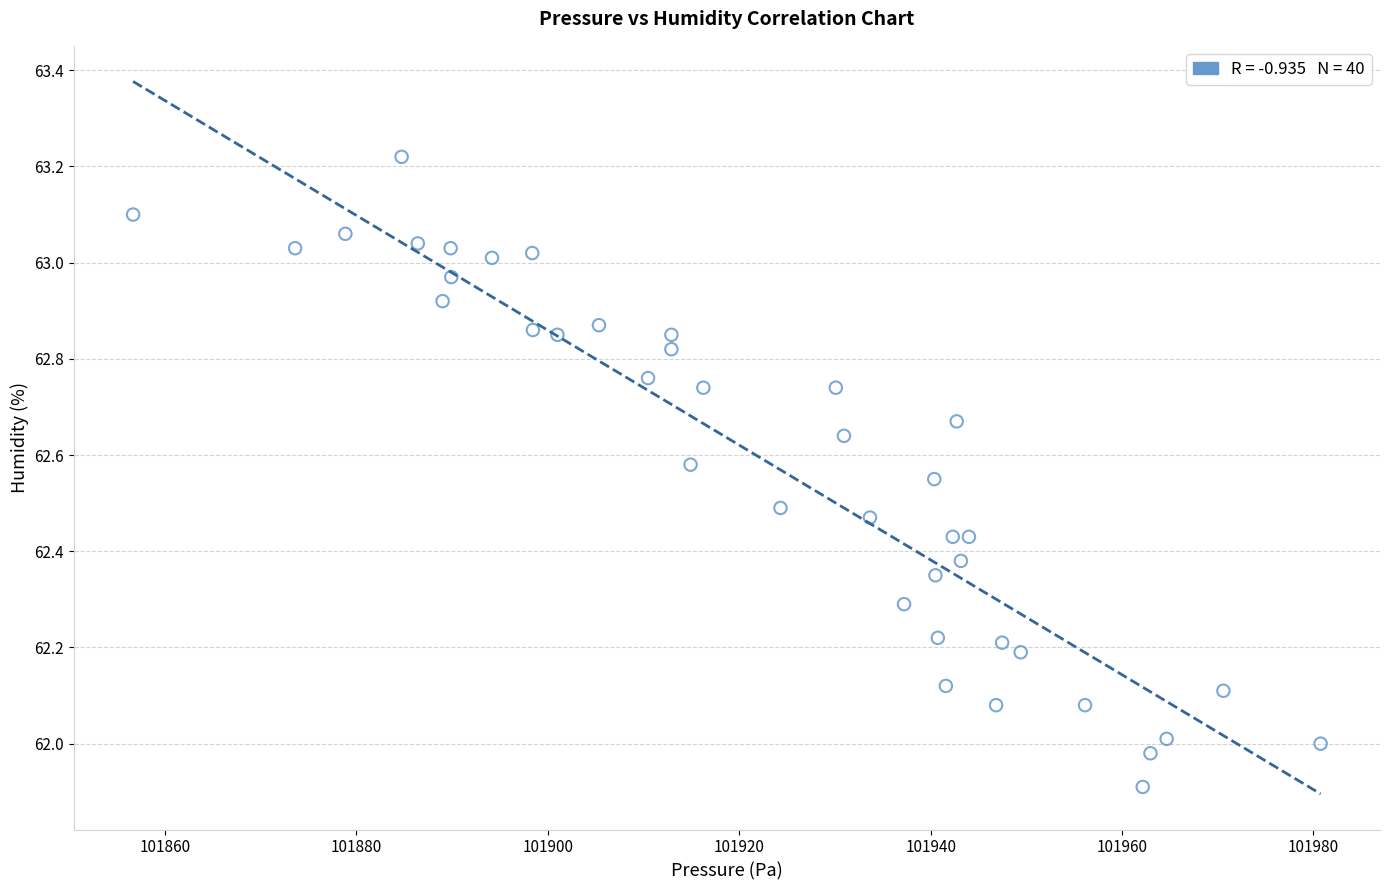

What is the range of Y values (max minus min)?

1.3